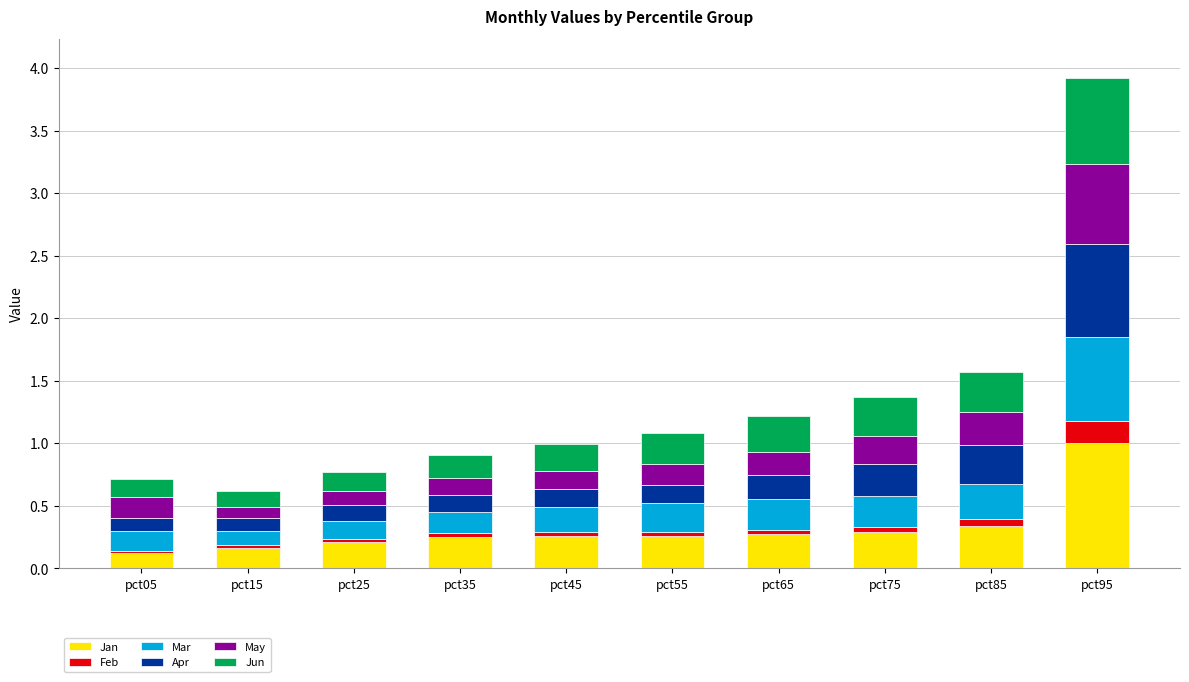

At which category is the sum across all series the highest?

pct95